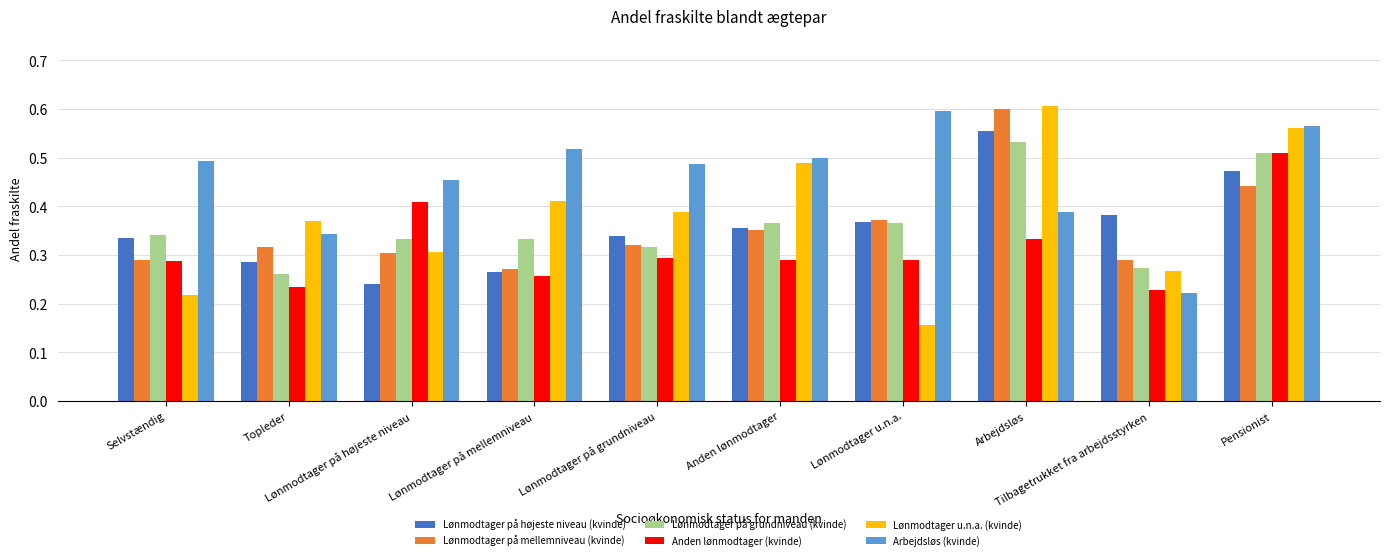

At which category is the sum across all series the highest?

Pensionist